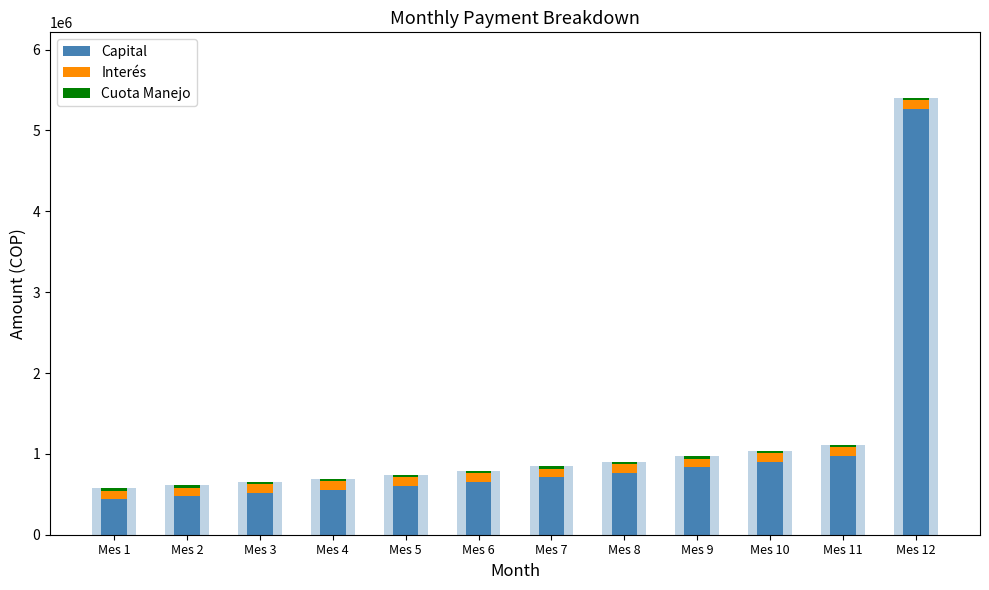

How many groups of bars are there?

12